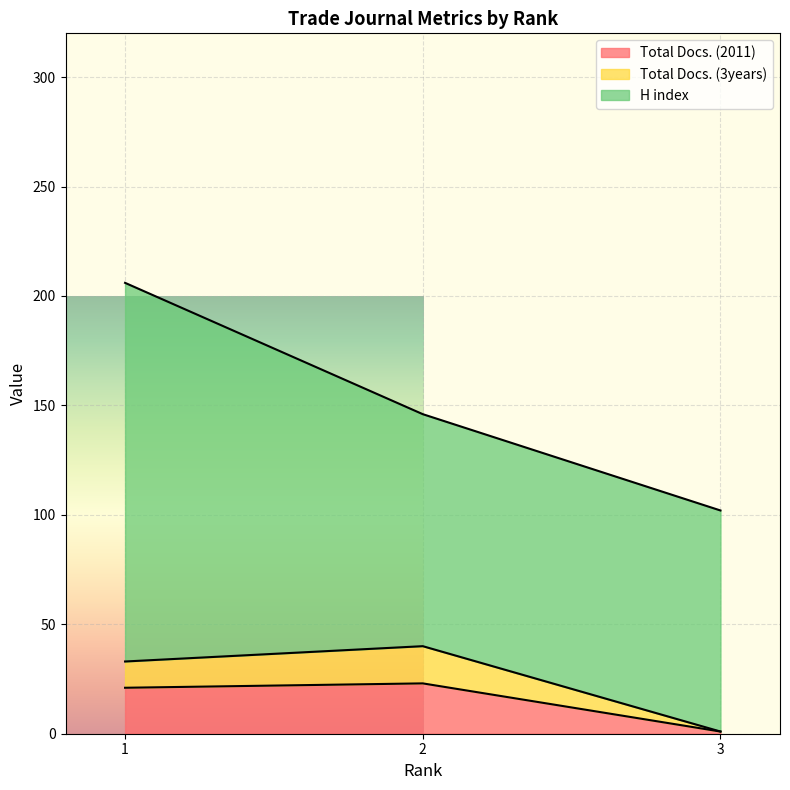

How many data points does each series have?

3